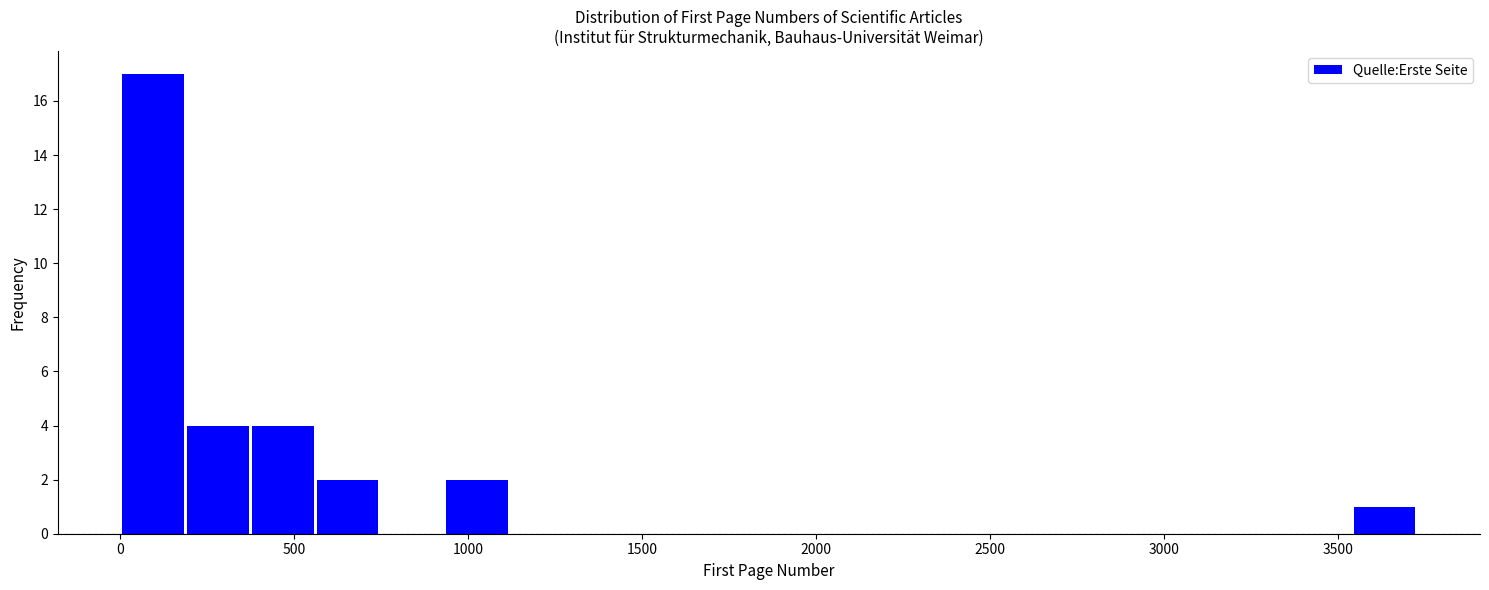

Read against the x-axis, roughly where is the centre of the tallest bar?

100